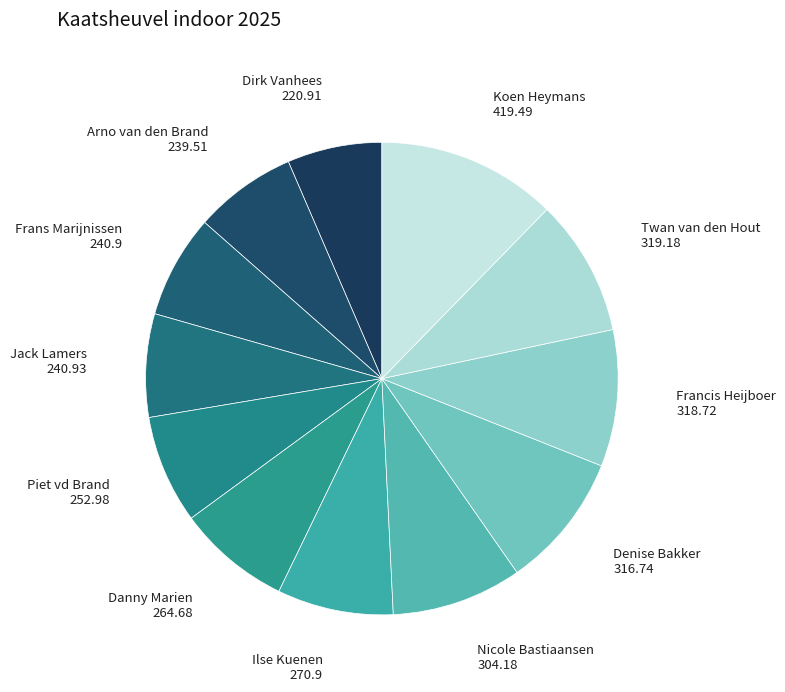

Which slice is the smallest?

Dirk Vanhees